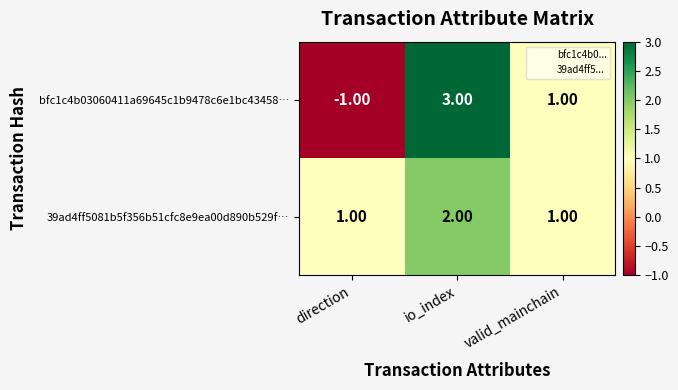

List the series in order of their overall mean, lowest first.

bfc1c4b03060411a69645c1b9478c6e1bc43458…, 39ad4ff5081b5f356b51cfc8e9ea00d890b529f…